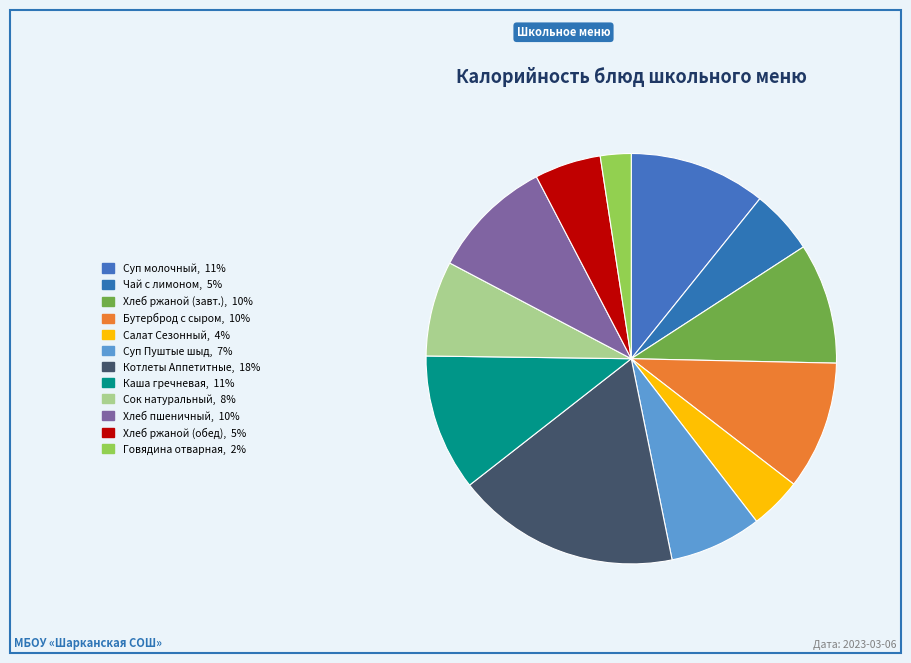

How many slices are in this pie chart?

12